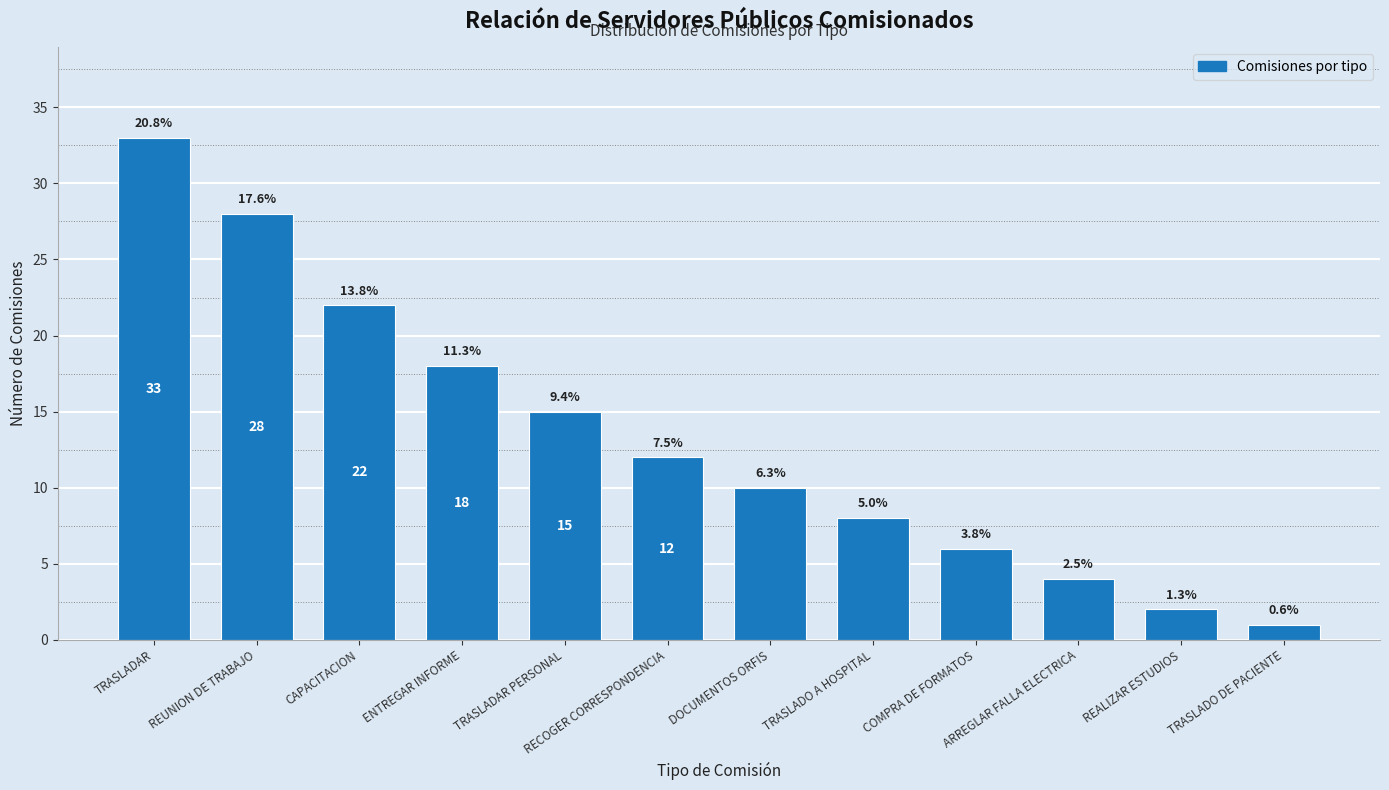

What is the change in value from ENTREGAR INFORME to TRASLADO A HOSPITAL?

-10